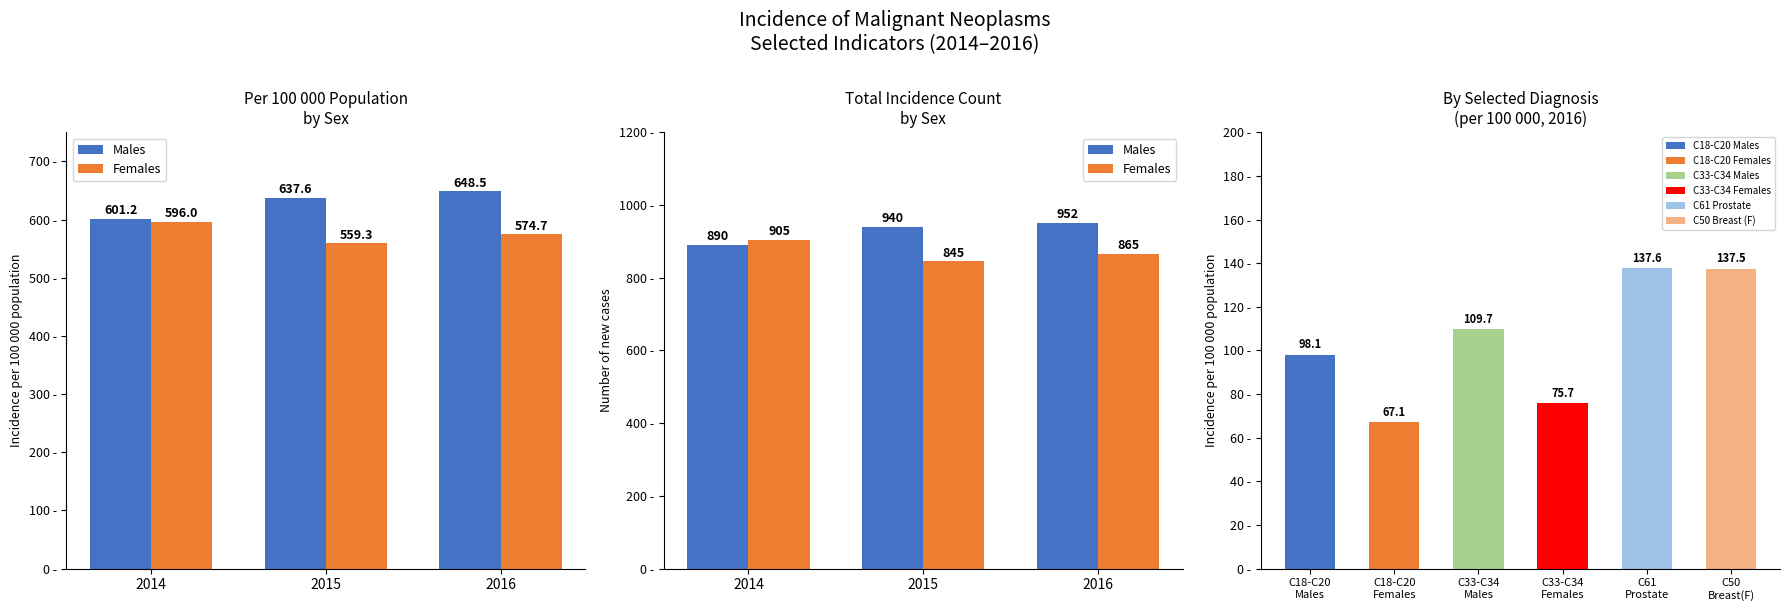

Read the Females value at 2014, to the nearest 10.

900